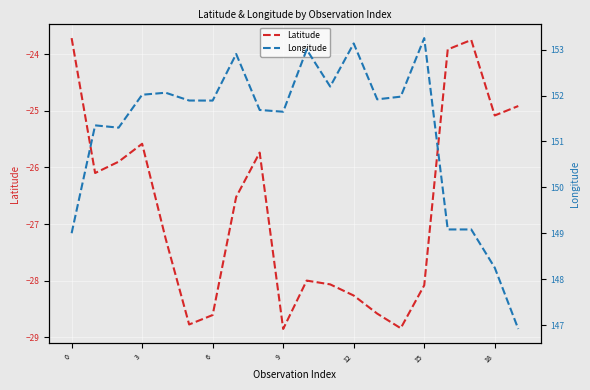

List the series in order of their peak value, lowest first.

Latitude, Longitude